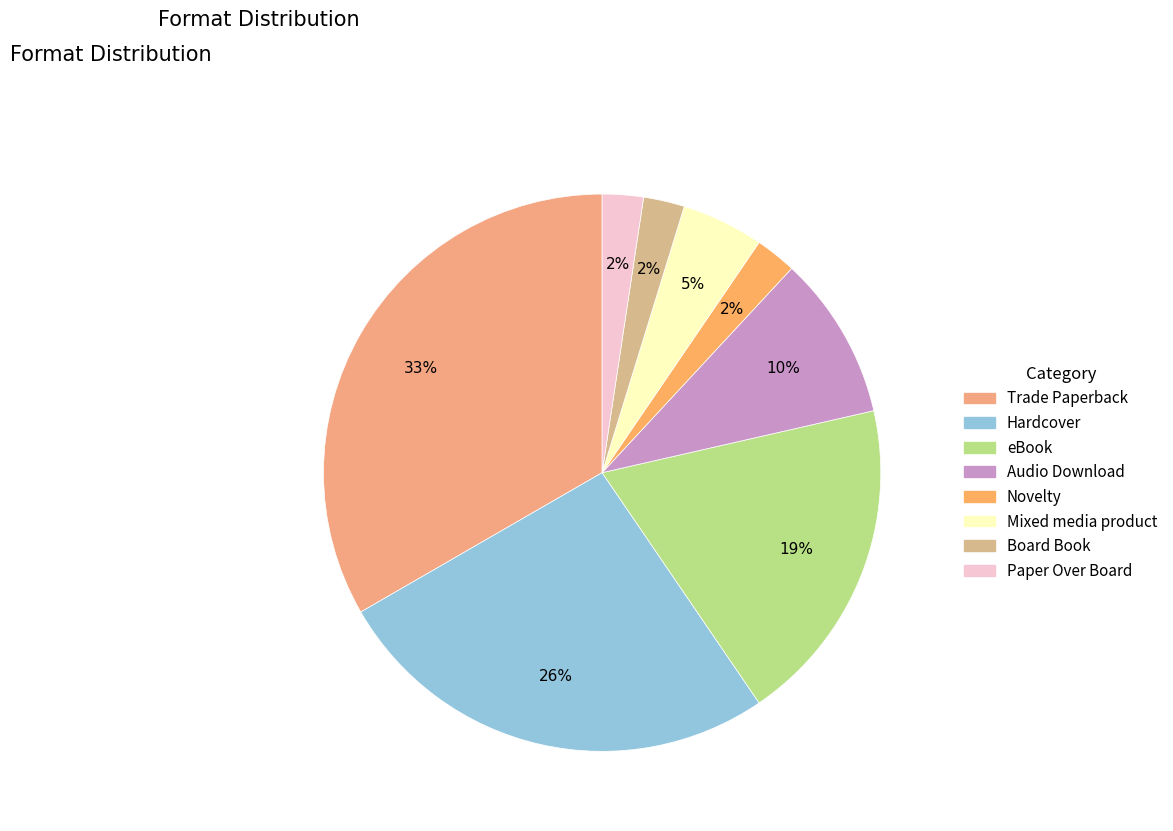

Which has a higher value, Novelty or Paper Over Board?

Novelty